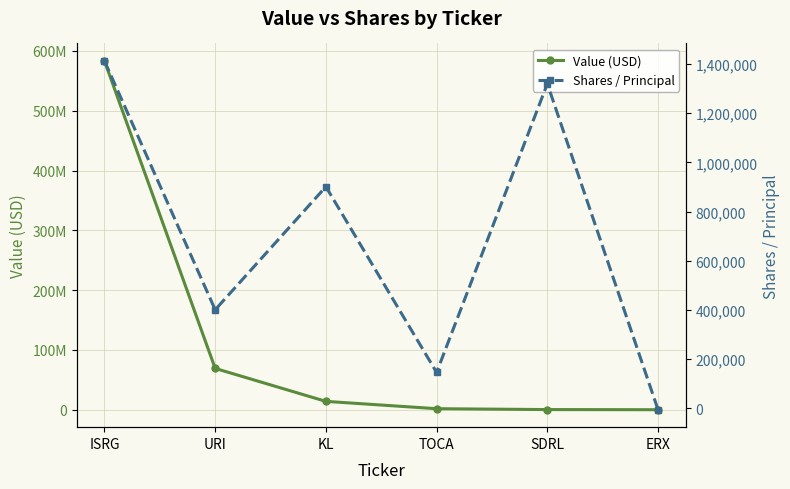

What is the sum of the Value (USD) values at URI and SDRL?

69349000